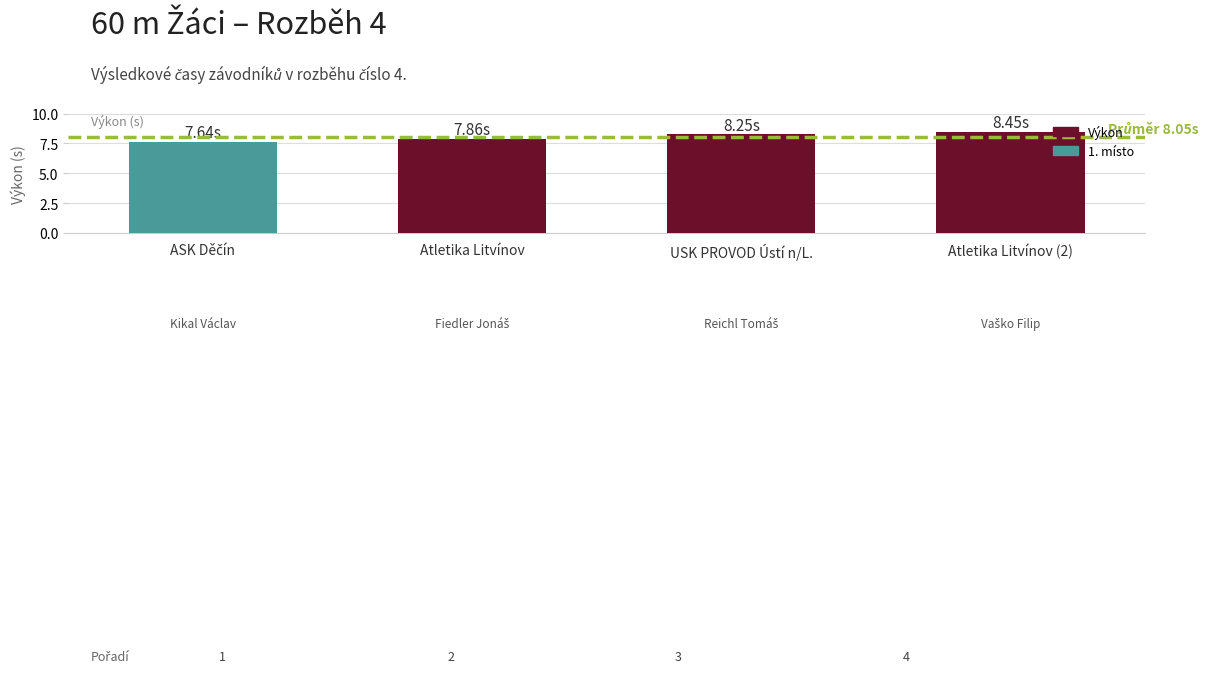

Where is the data nearest to the value 8?

Atletika Litvínov